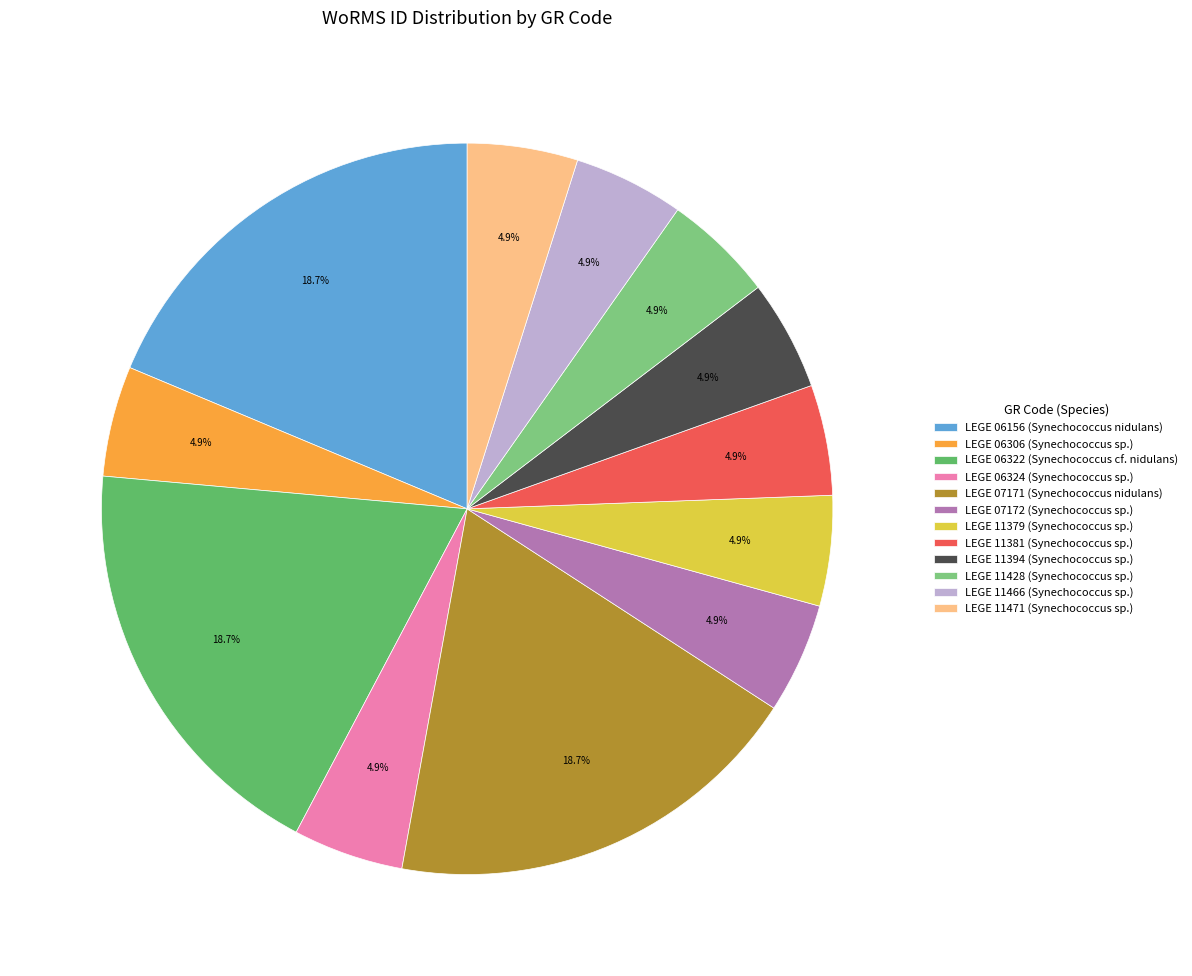

Does any single category account for the majority?

No